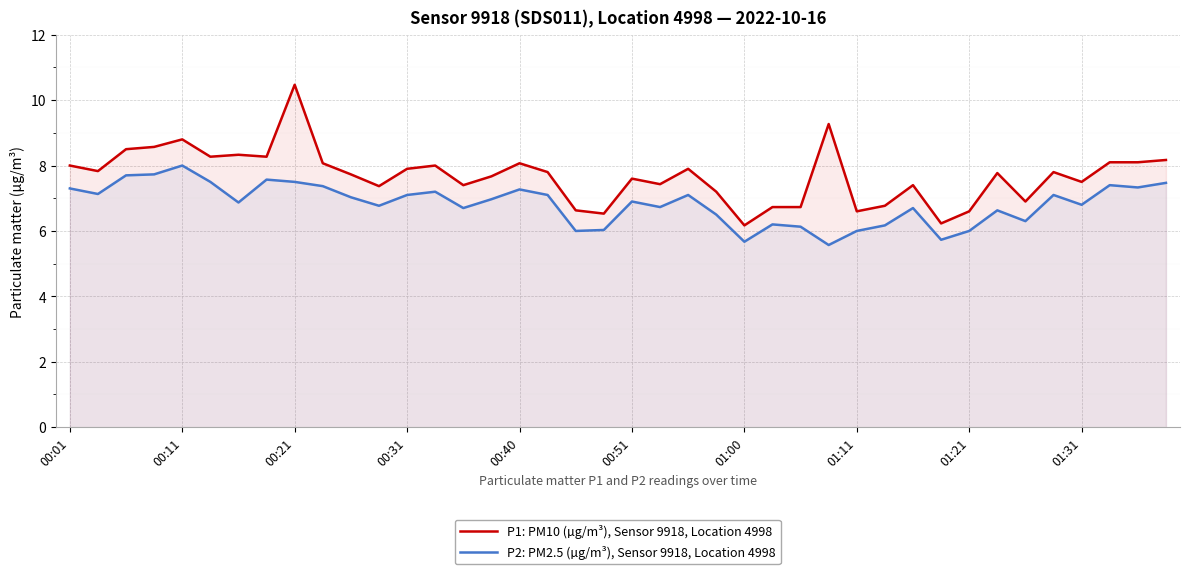

What is the sum of the P2: PM2.5 (µg/m³), Sensor 9918, Location 4998 values at 18 and 23?

12.5